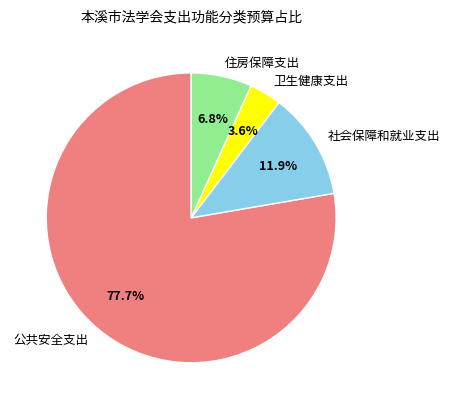

Count the number of slices in the pie.

4